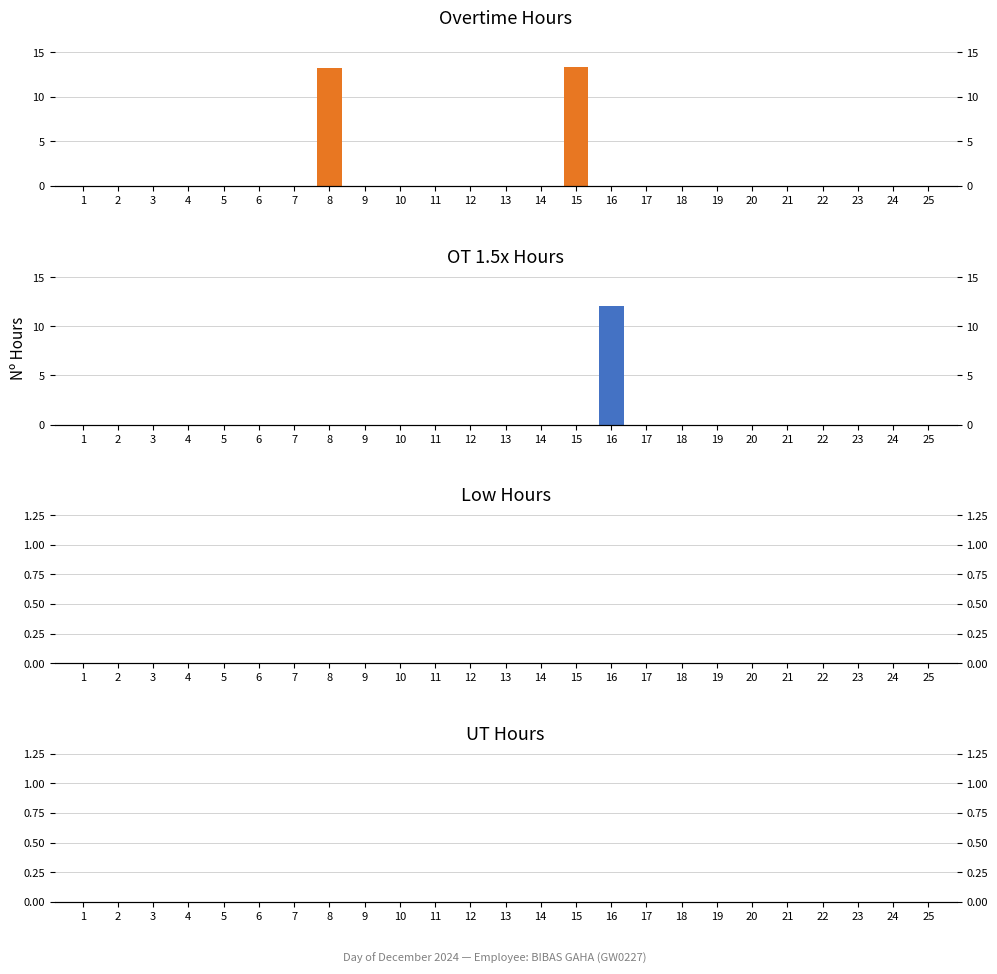

What is the average value of the OT_1.5 series?

0.5